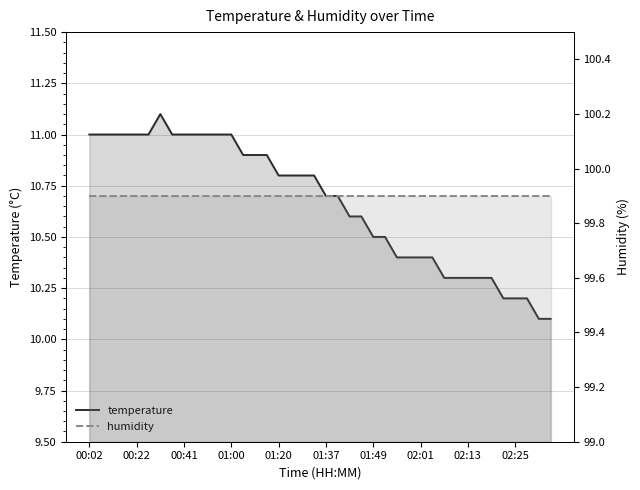

True or false: humidity and temperature intersect in this chart.

False